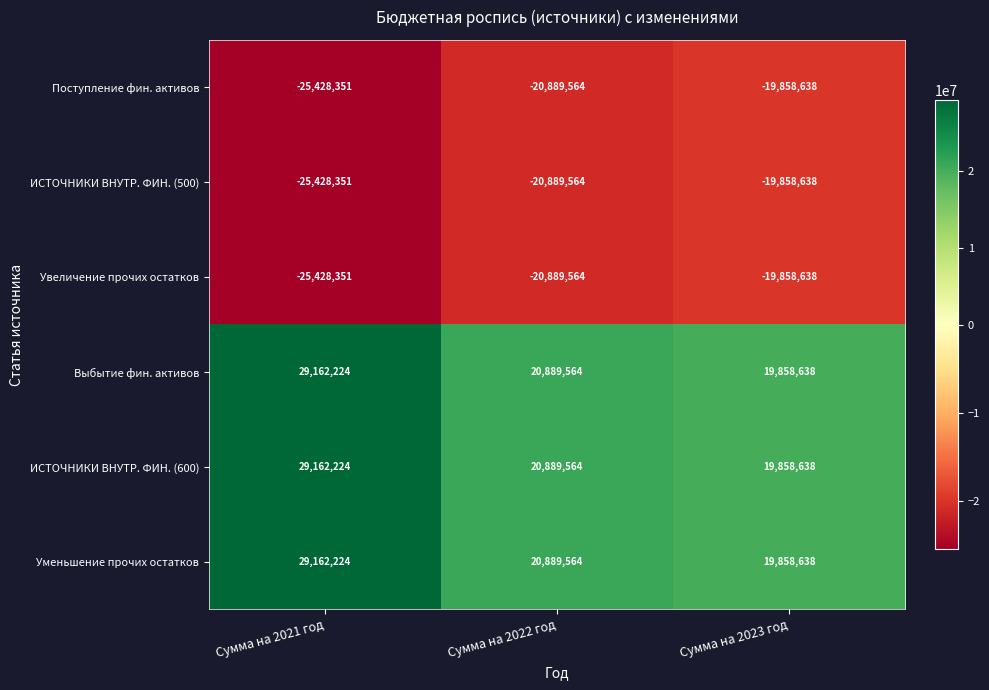

List the labels in order of Поступление фин. активов value, smallest first.

Сумма на 2021 год, Сумма на 2022 год, Сумма на 2023 год